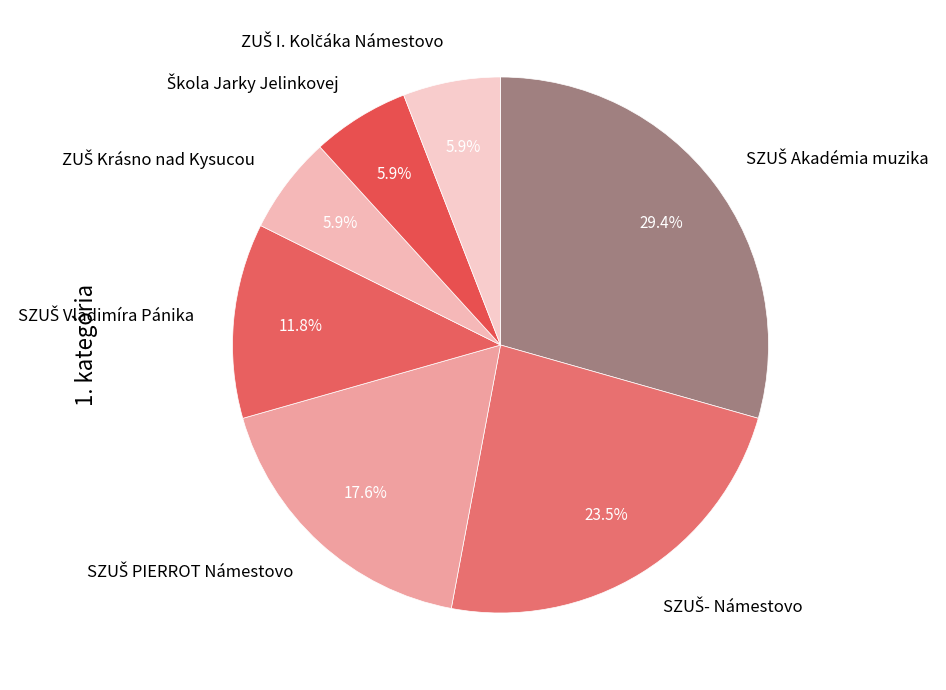

How many slices are in this pie chart?

7